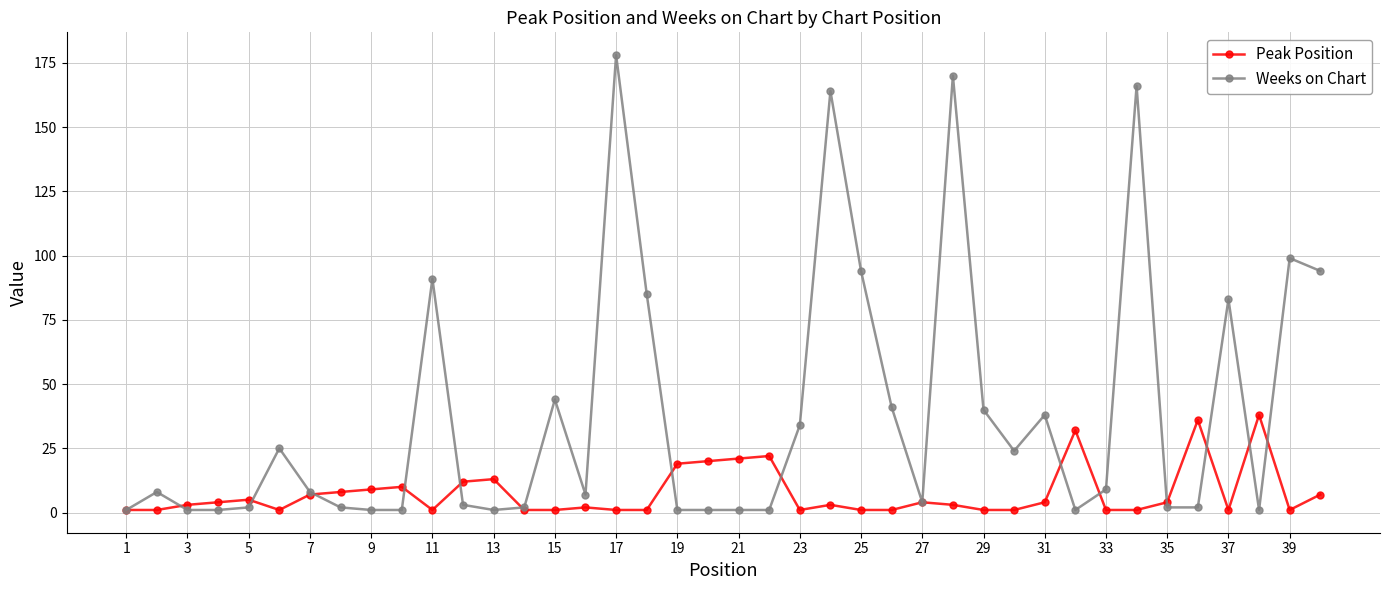

Which series has the largest total across all categories?

Weeks on Chart